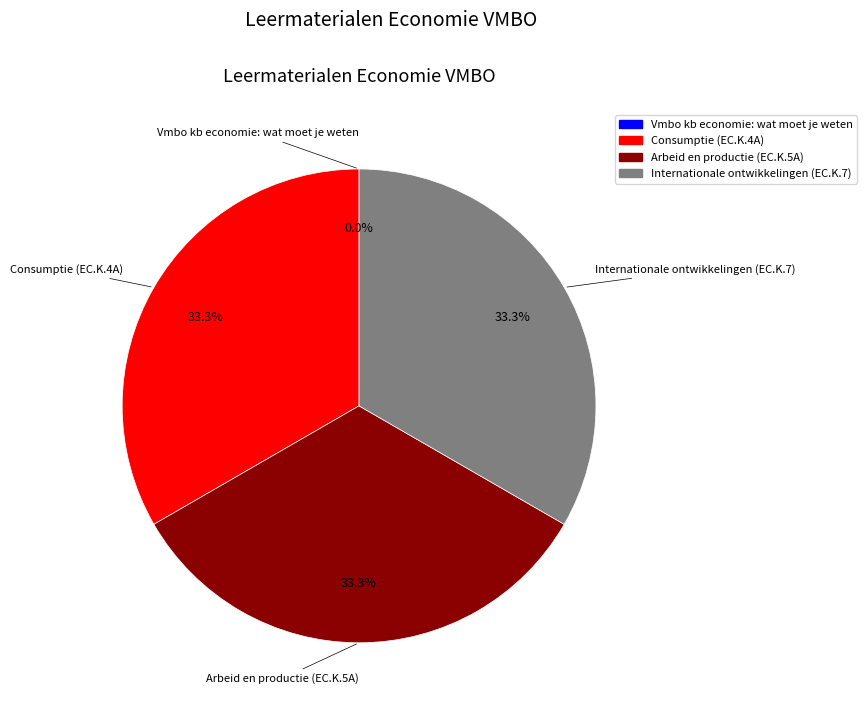

Does Arbeid en productie (EC.K.5A) represent more than half of the total?

No